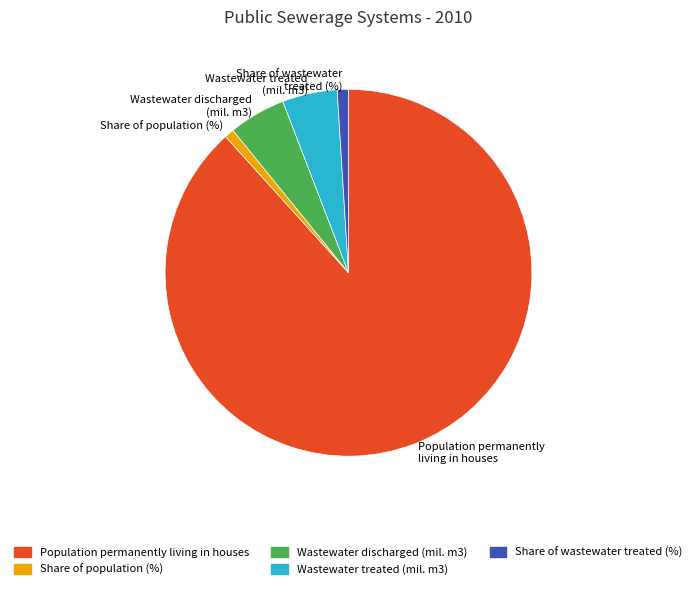

Between Population permanently living in houses and Wastewater treated (mil. m3), which is larger?

Population permanently living in houses